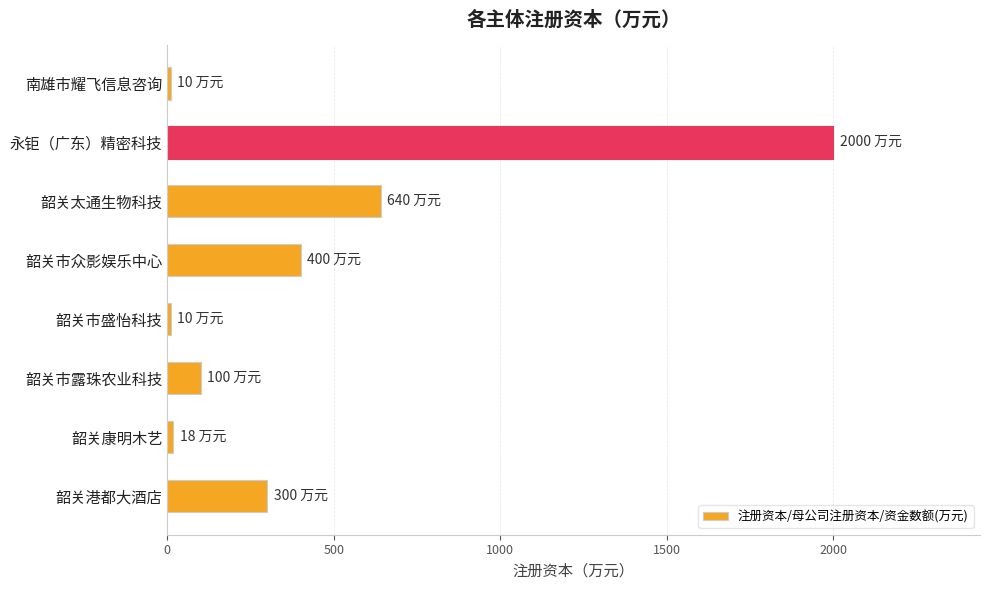

How many categories are shown in the chart?

8